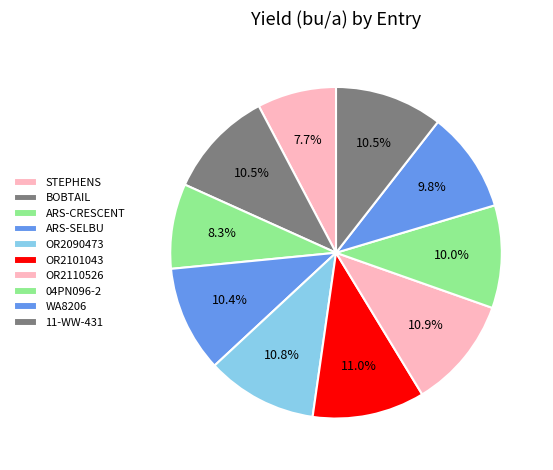

How many slices are in this pie chart?

10